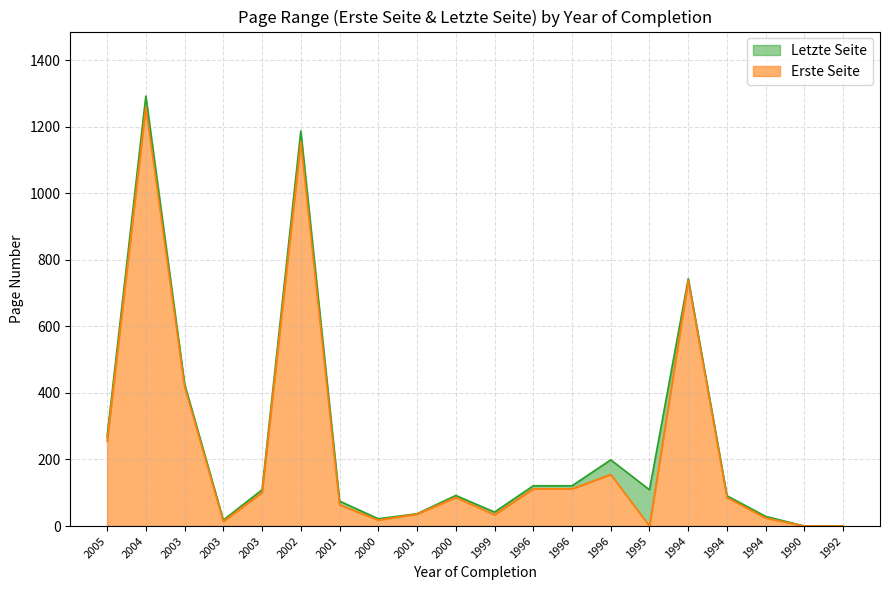

How many distinct data groups are displayed?

2